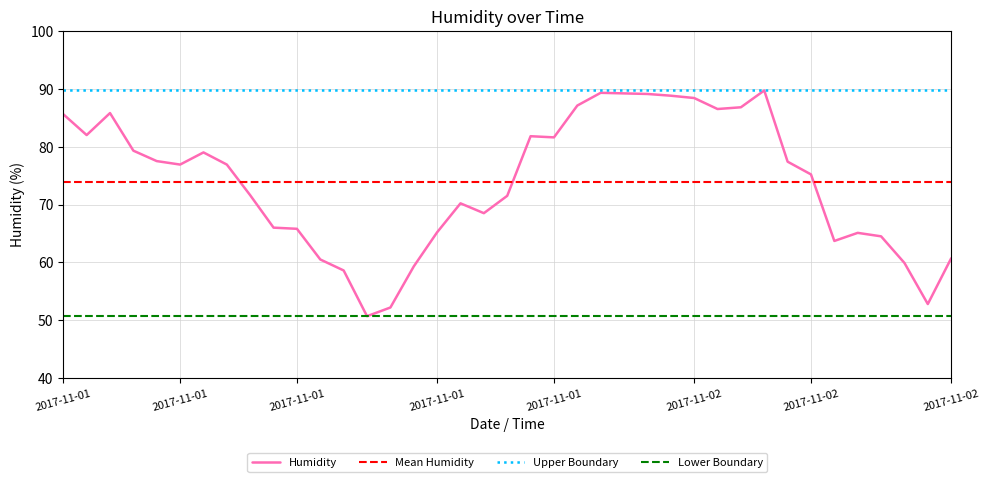

What is the value of the 9th point from the left?

71.6